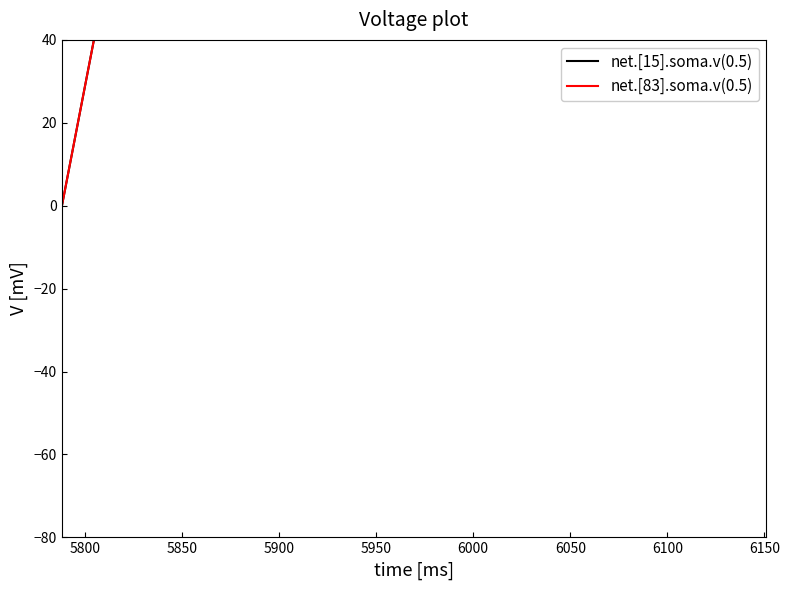

How many lines are shown in the chart?

2